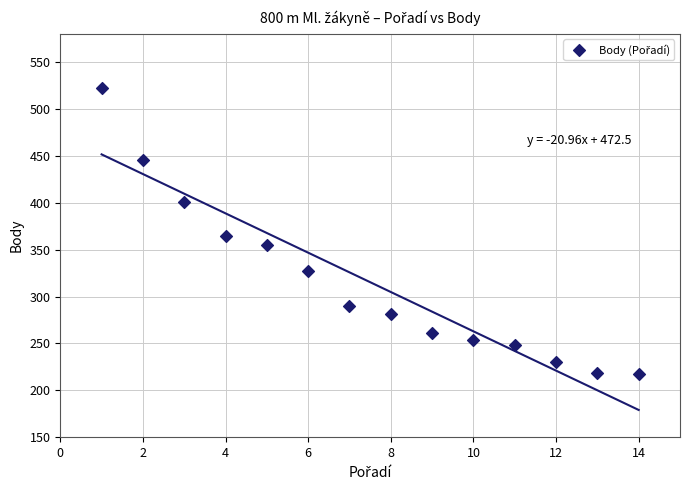

What Y value in the scatter plot is closest to 369?

364